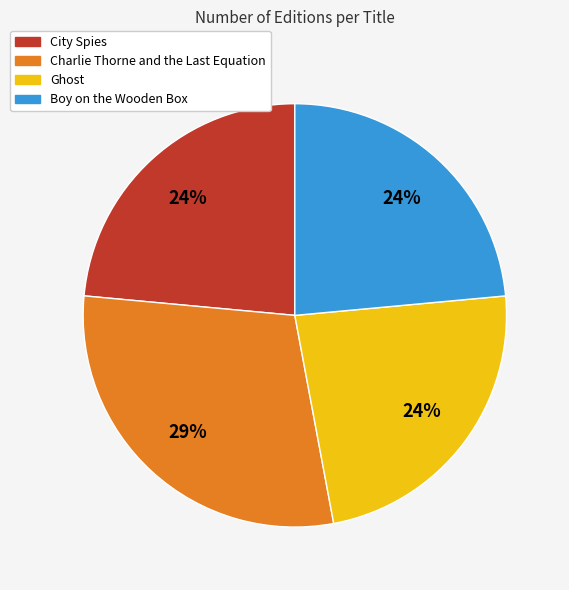

Which category has the biggest portion of the pie?

Charlie Thorne and the Last Equation